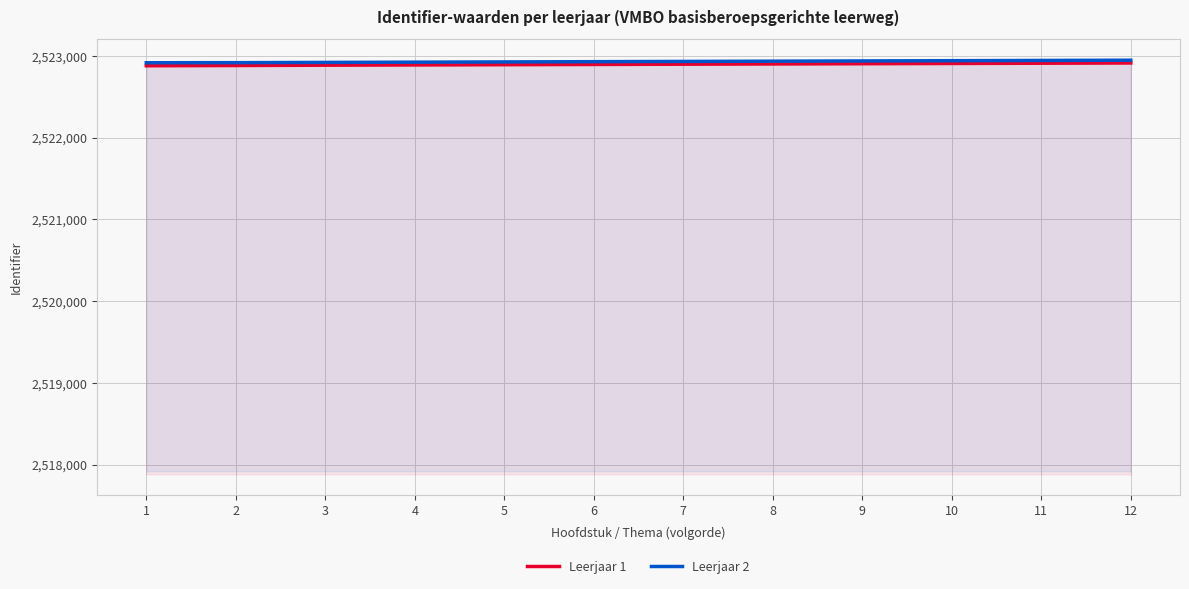

What is the total value across all series at 3?

5045810